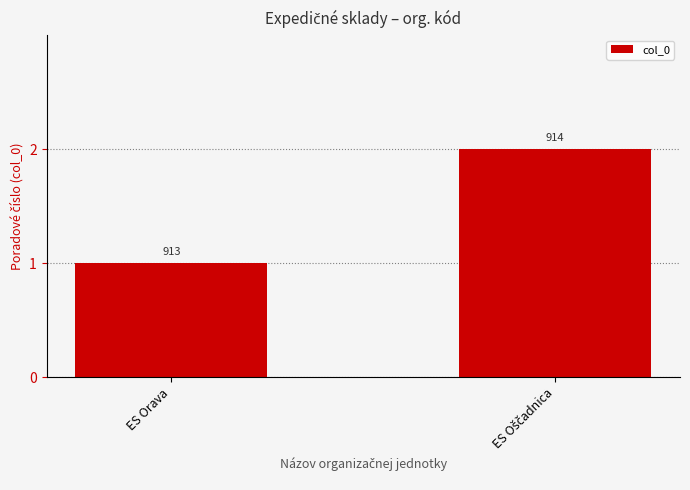

What is the greatest value displayed?

2